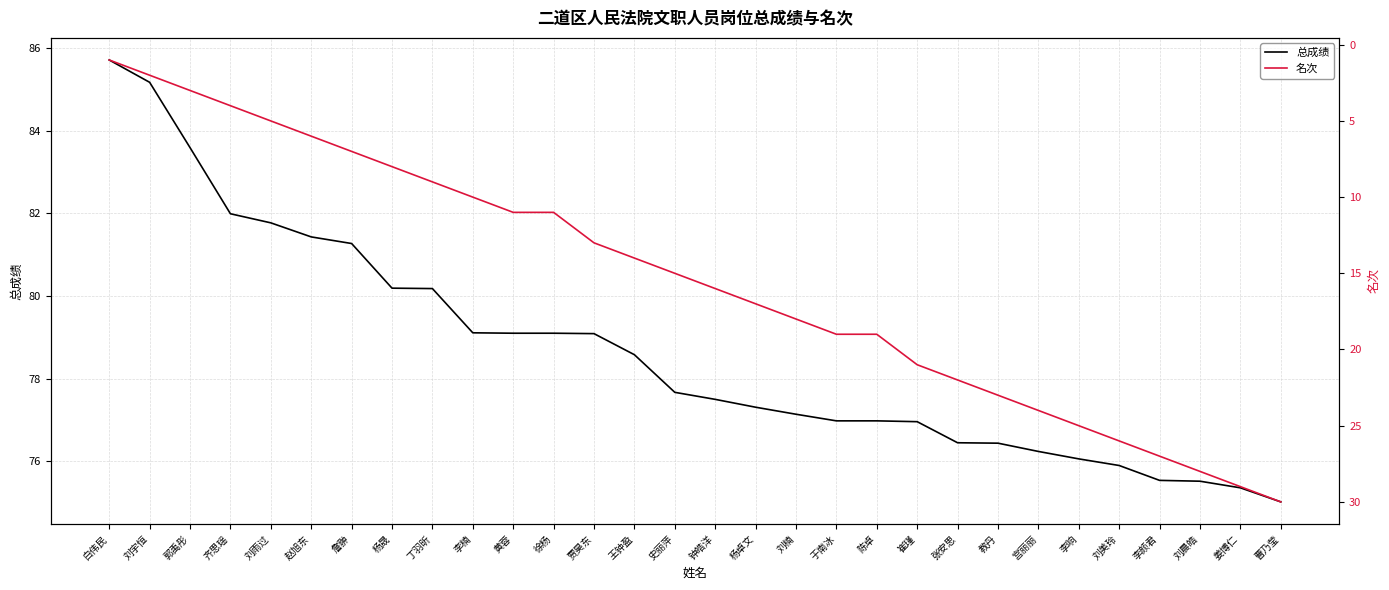

How many values in the 总成绩 series exceed 77?

18